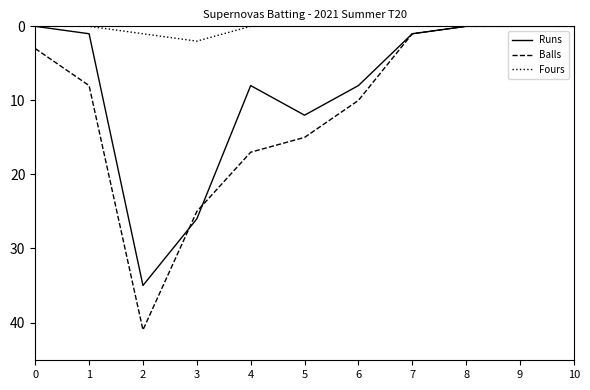

What is the sum of all Runs values?

91